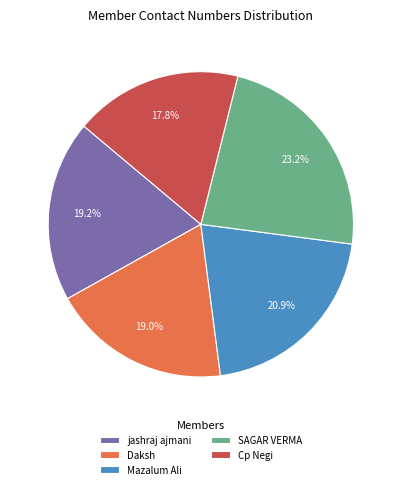

What portion of the pie excludes Mazalum Ali?

79.1%